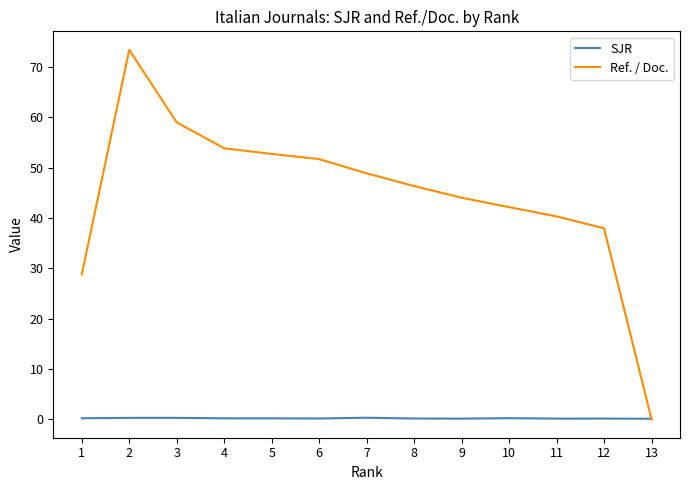

Which series has the largest range (max minus min)?

Ref. / Doc.